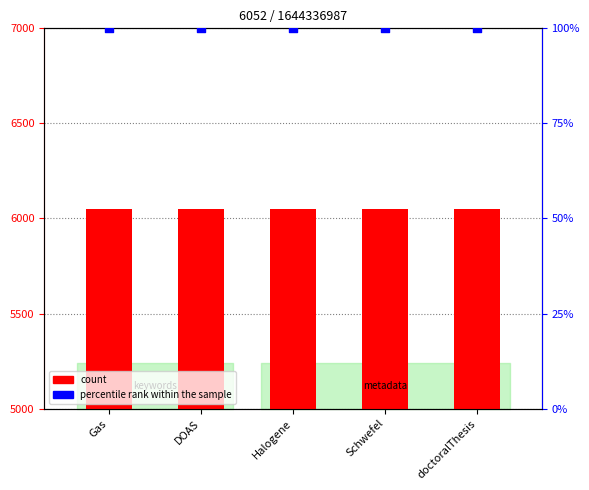

What is the total value across all series at Halogene?

6152